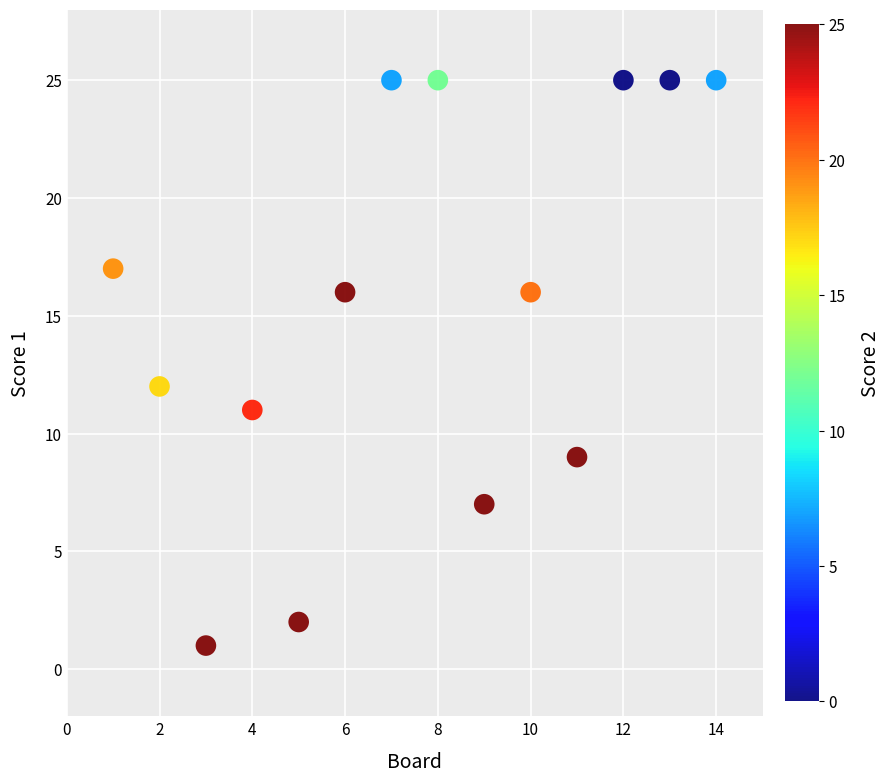

What Y value in the scatter plot is closest to 13?

12